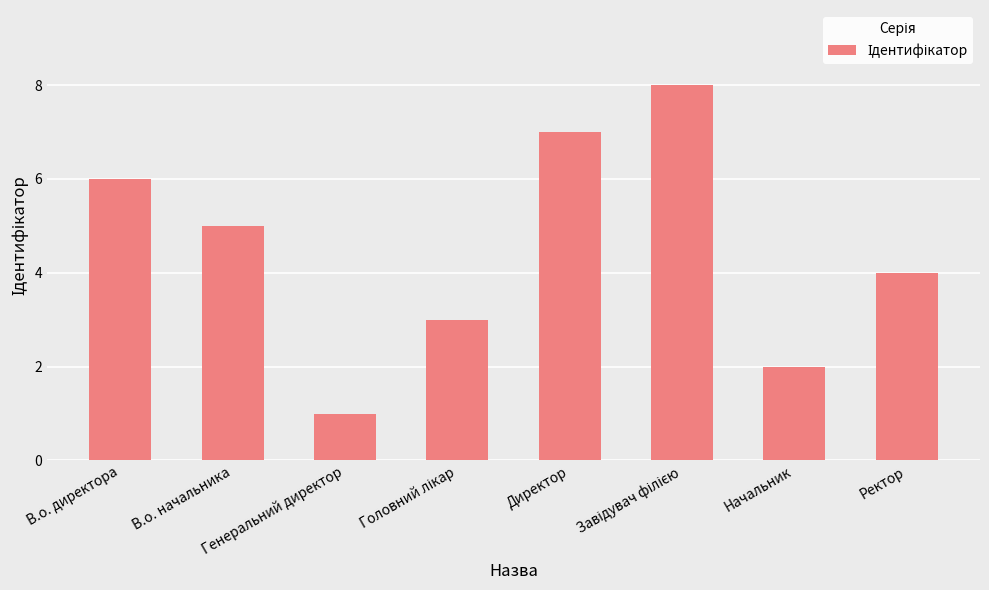

How many distinct data groups are displayed?

1